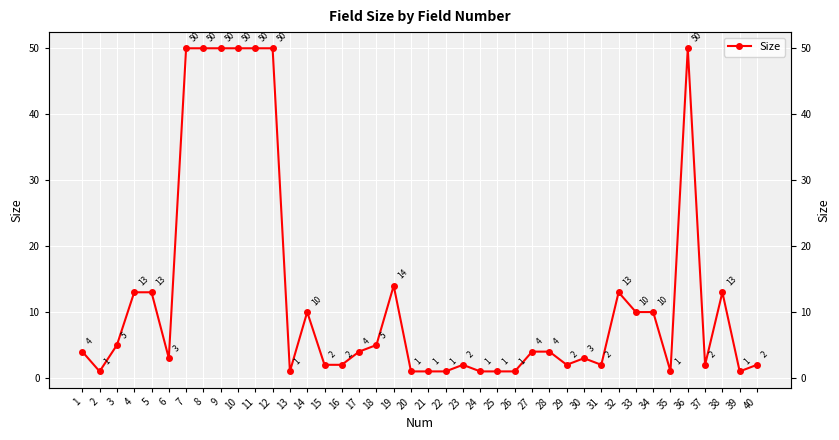

Read the value at 9.

50